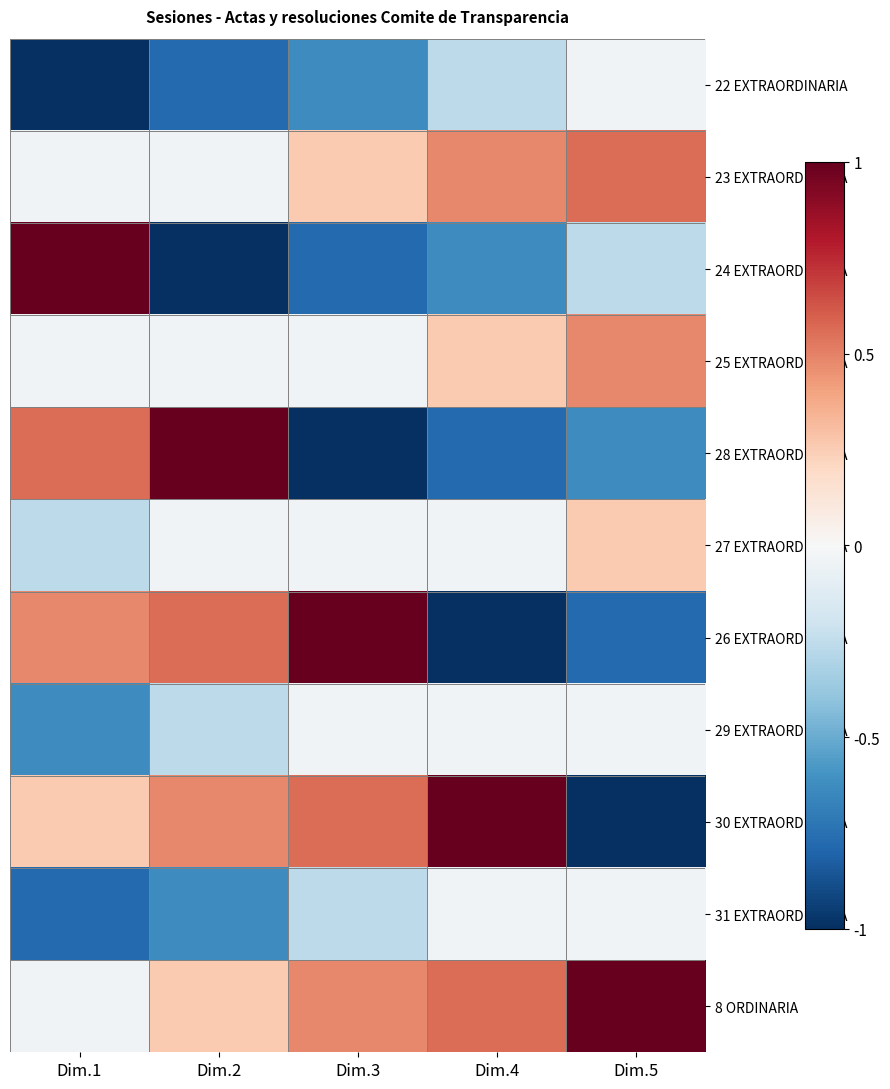

How many distinct data groups are displayed?

11